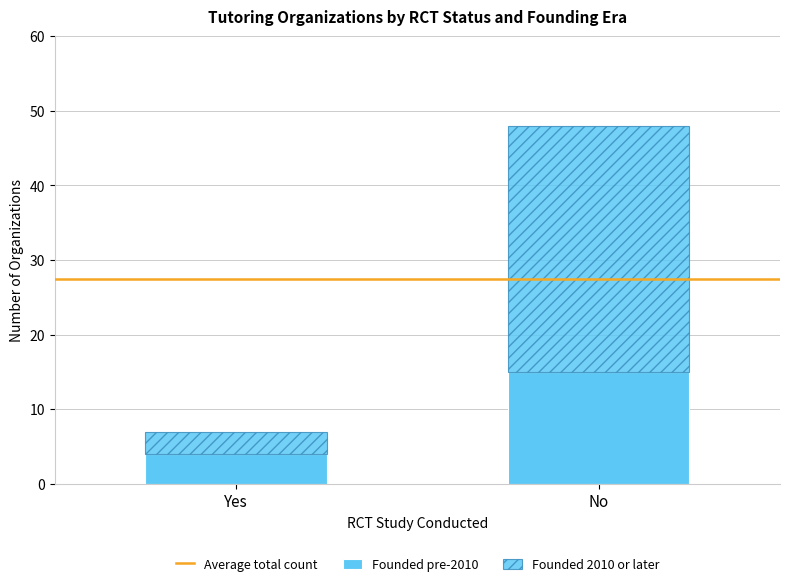

True or false: Founded pre-2010 has a value of 15.0 at No.

True